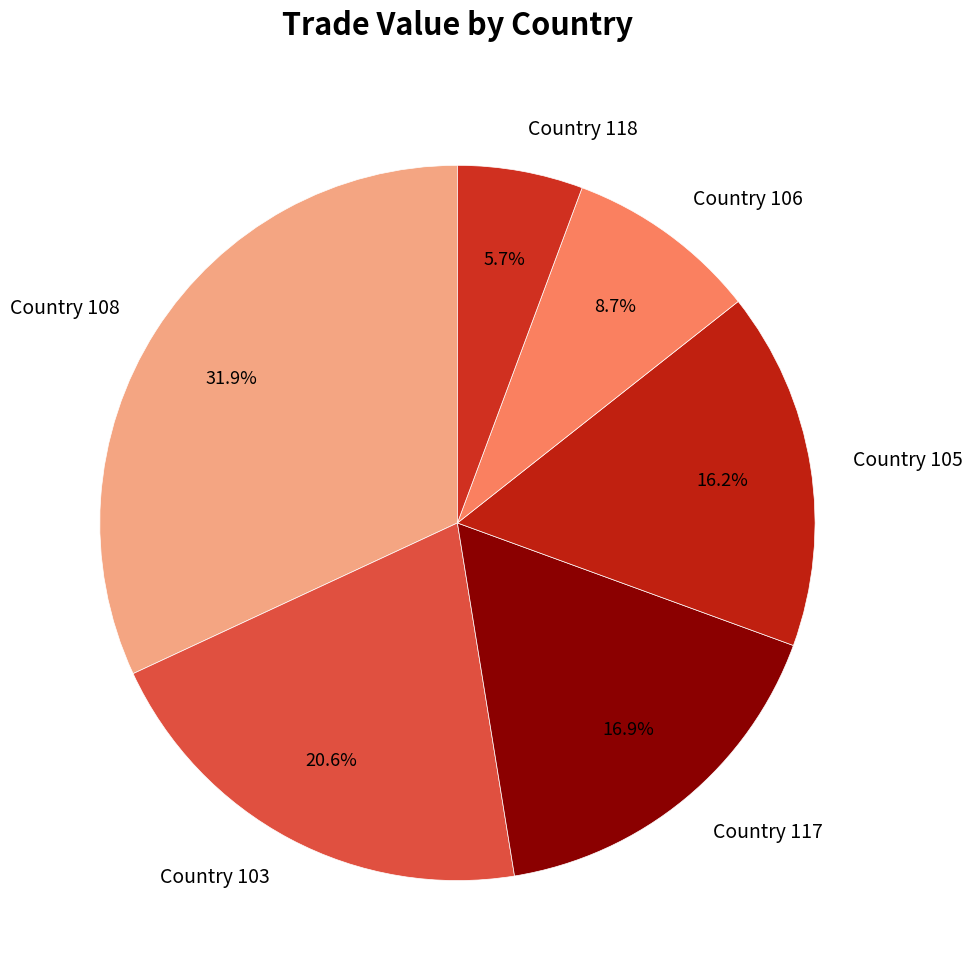

Between Country 118 and Country 106, which is larger?

Country 106